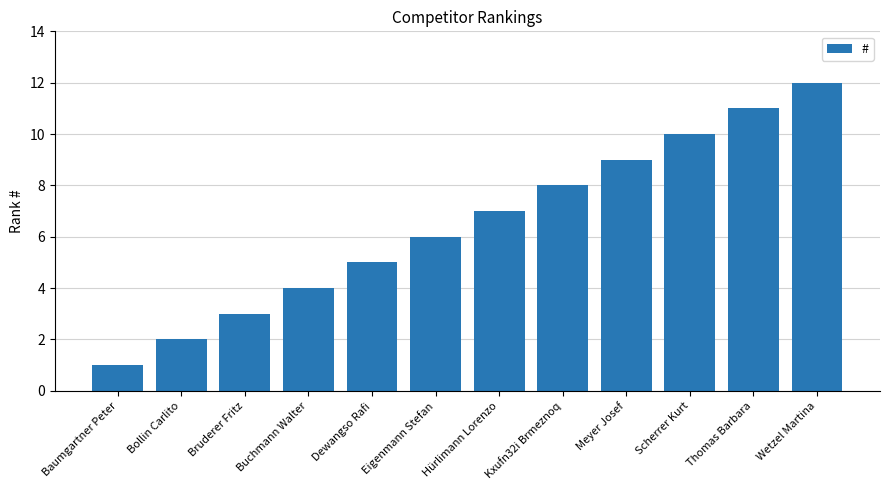

What is the difference between the maximum and minimum values?

11